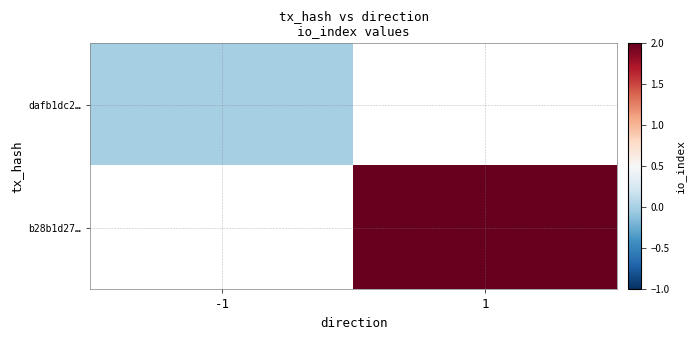

Rank the series at -1 from lowest to highest value.

dafb1dc2…, b28b1d27…